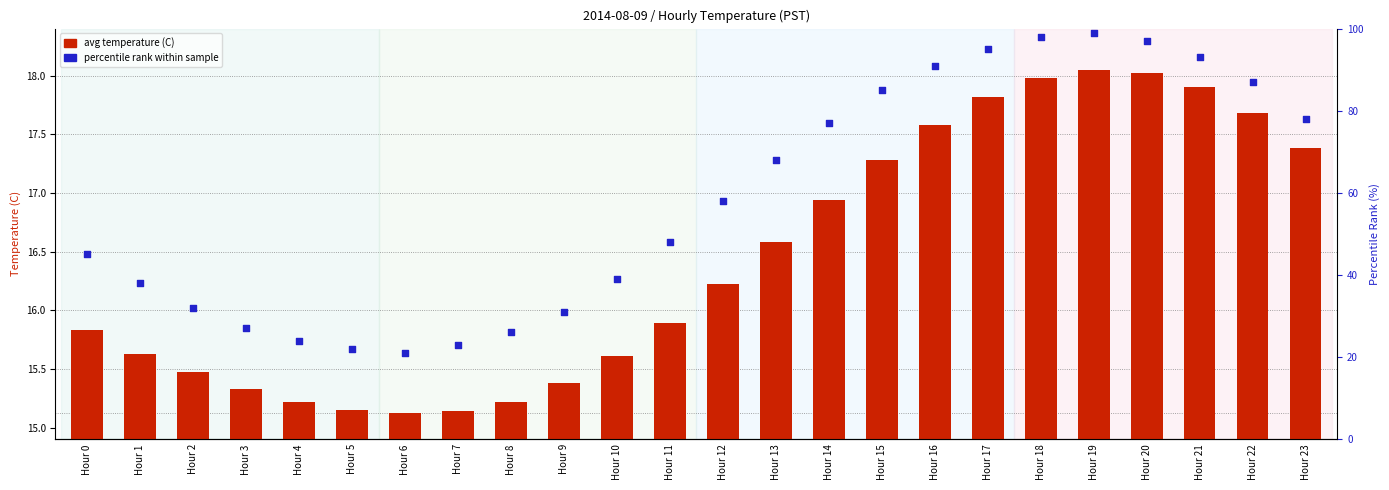

At how many categories does at least one series exceed 15?

24